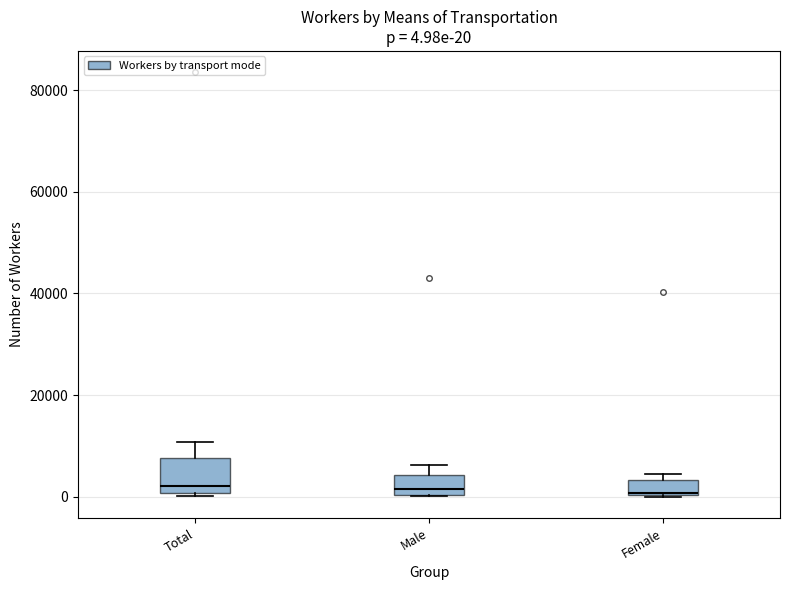

Which box is the tallest, from its lower edge to its upper edge?

Total